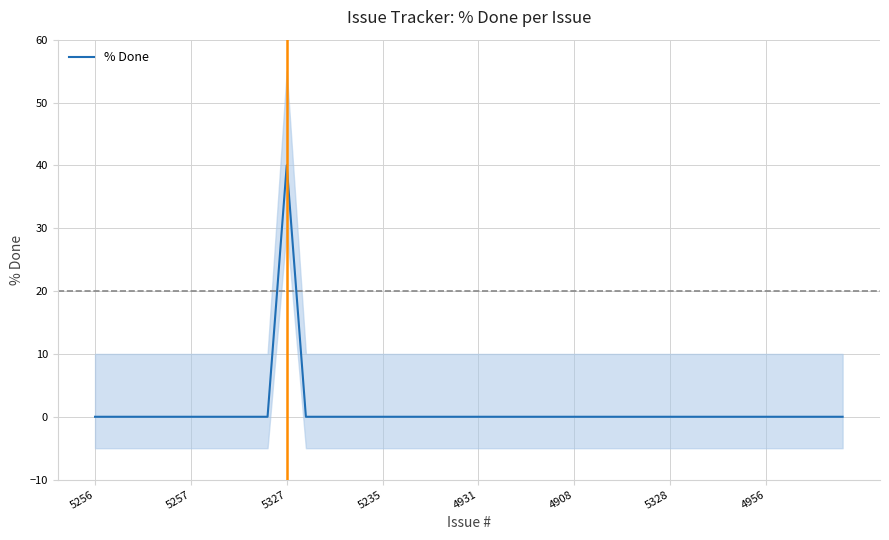

Is it true that the value at 29 is 12?

False